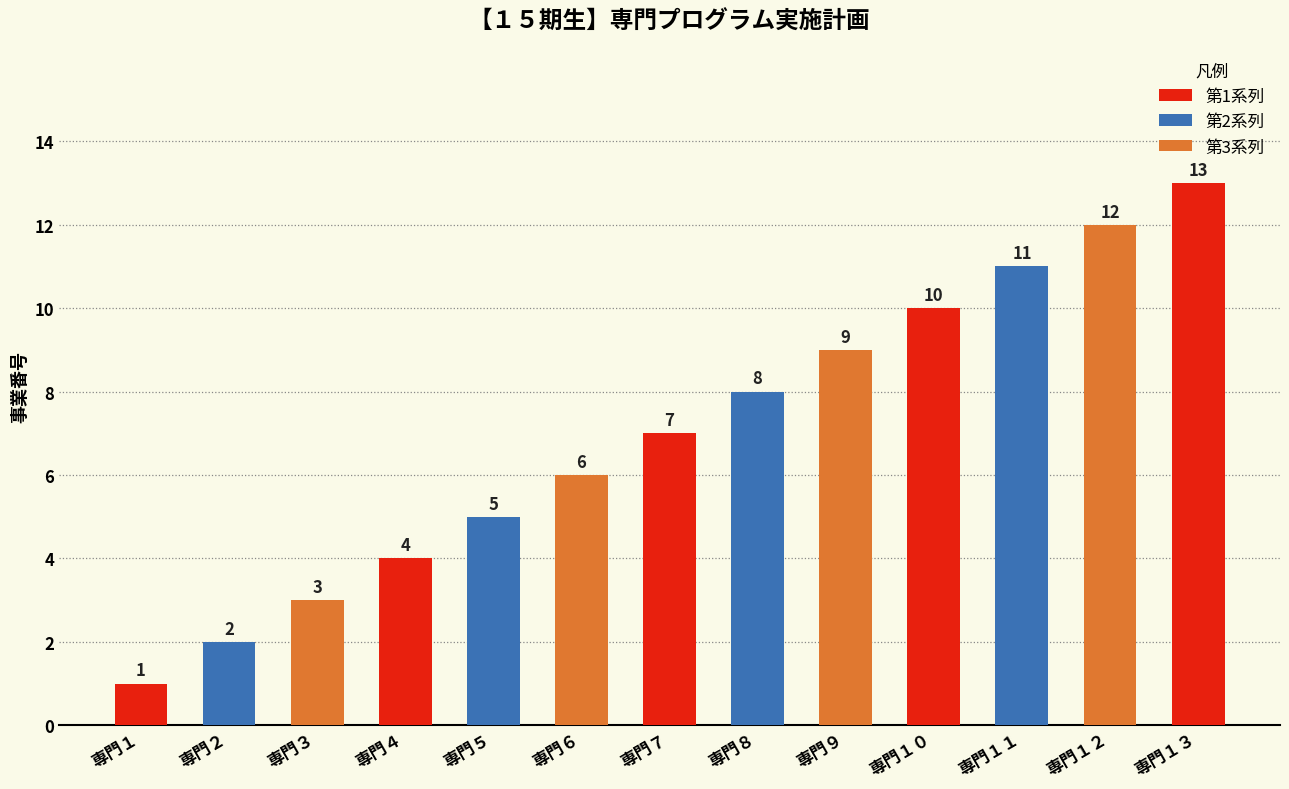

Rank the categories by value from highest to lowest.

専門１３, 専門１２, 専門１１, 専門１０, 専門９, 専門８, 専門７, 専門６, 専門５, 専門４, 専門３, 専門２, 専門１